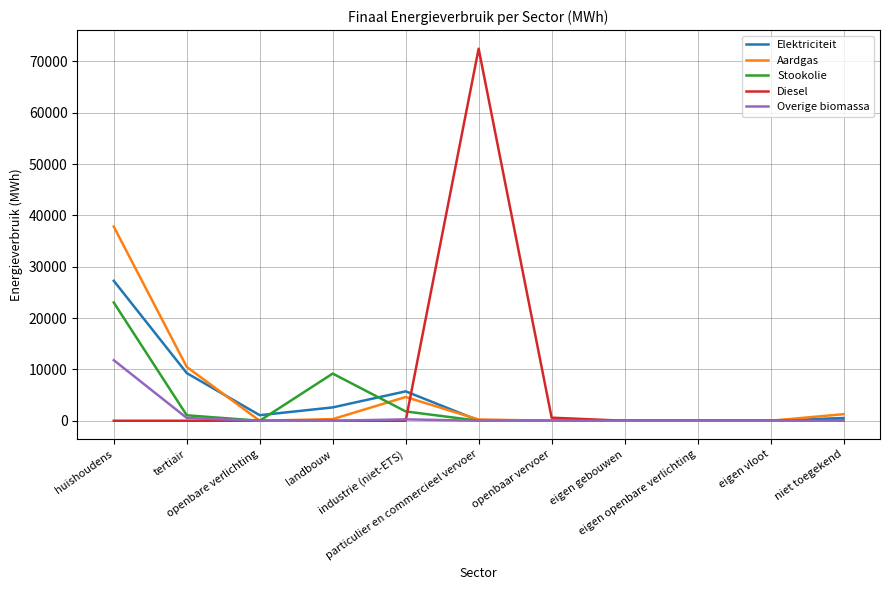

Which series has the largest range (max minus min)?

Diesel